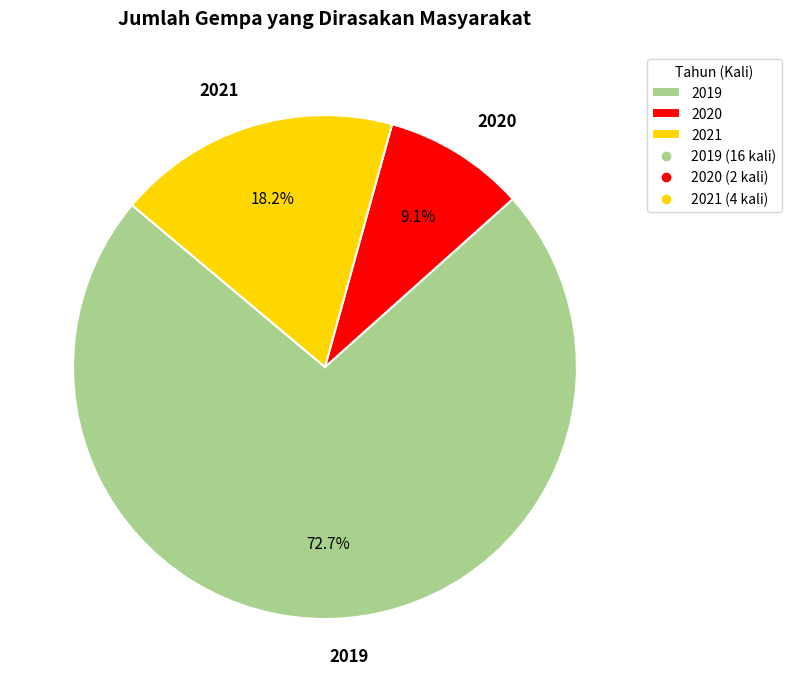

Is it true that 2021 is 18% of the pie?

True